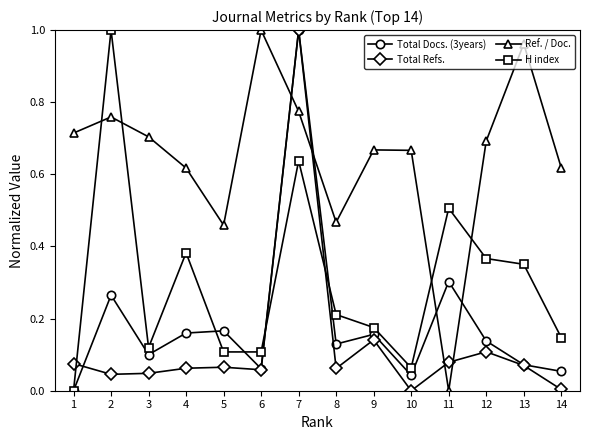

Which series changed the most between 1 and 11?

Ref. / Doc.